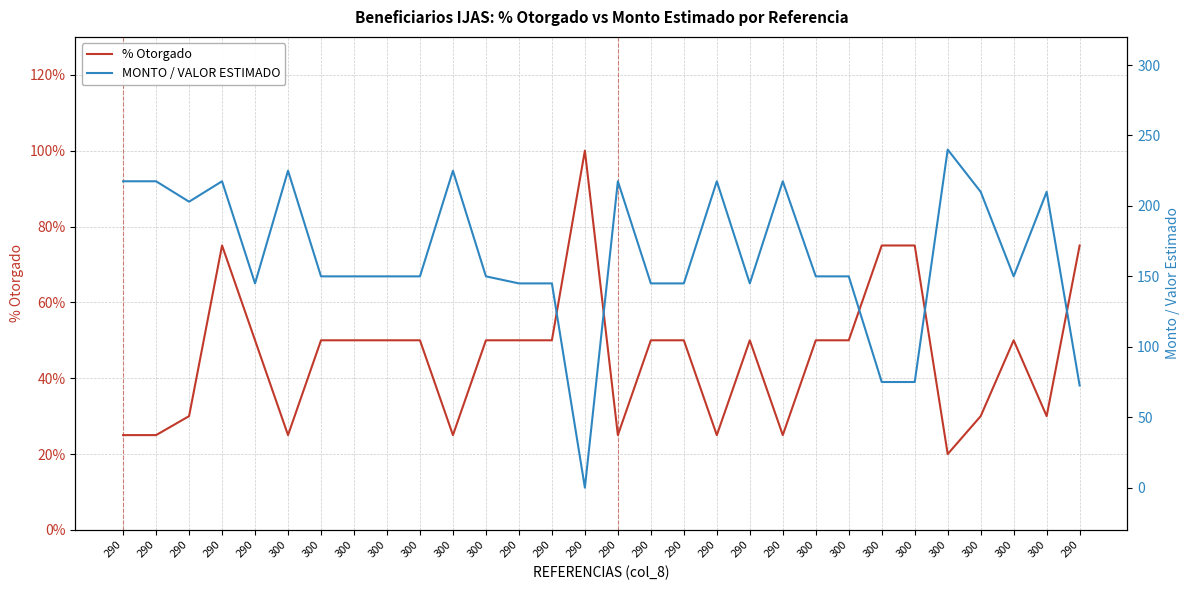

Which series has the largest total across all categories?

MONTO / VALOR ESTIMADO